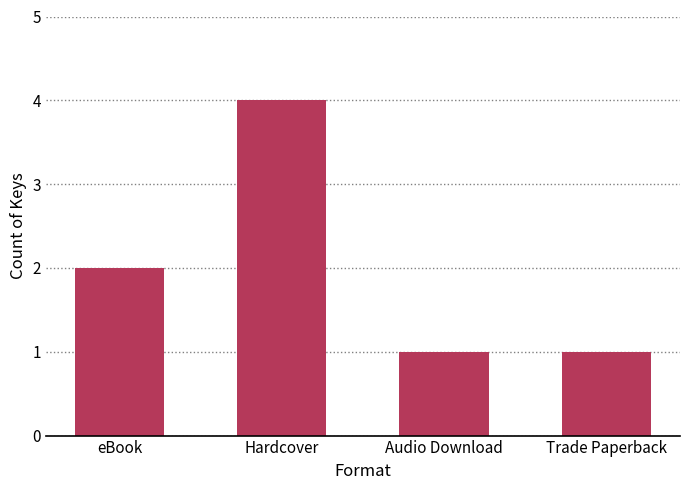

What is the value of the 4th bar from the left?

1